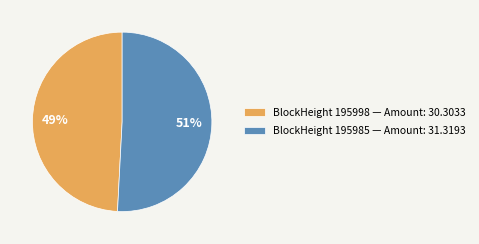

Which has a higher value, BlockHeight 195998 — Amount: 30.3033 or BlockHeight 195985 — Amount: 31.3193?

BlockHeight 195985 — Amount: 31.3193